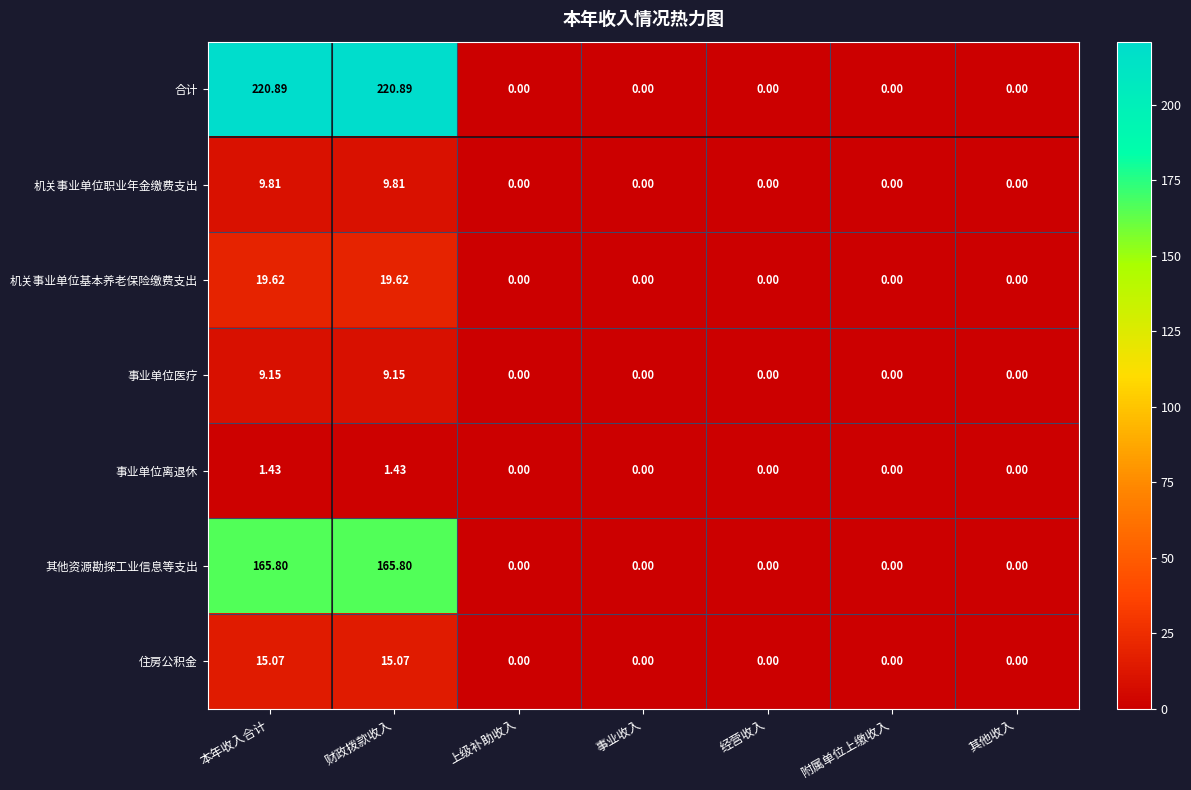

Which series has the largest total across all categories?

合计